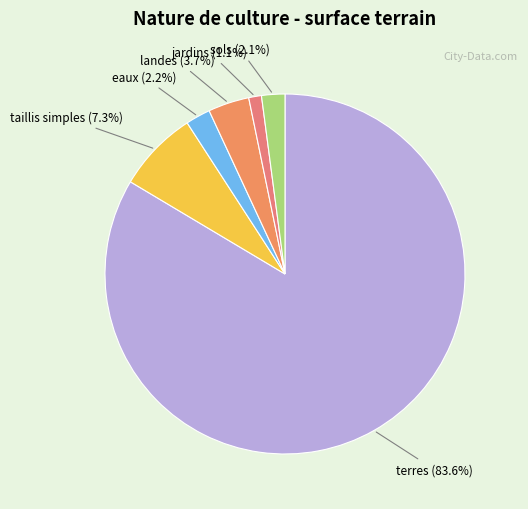

Does any single category account for the majority?

Yes